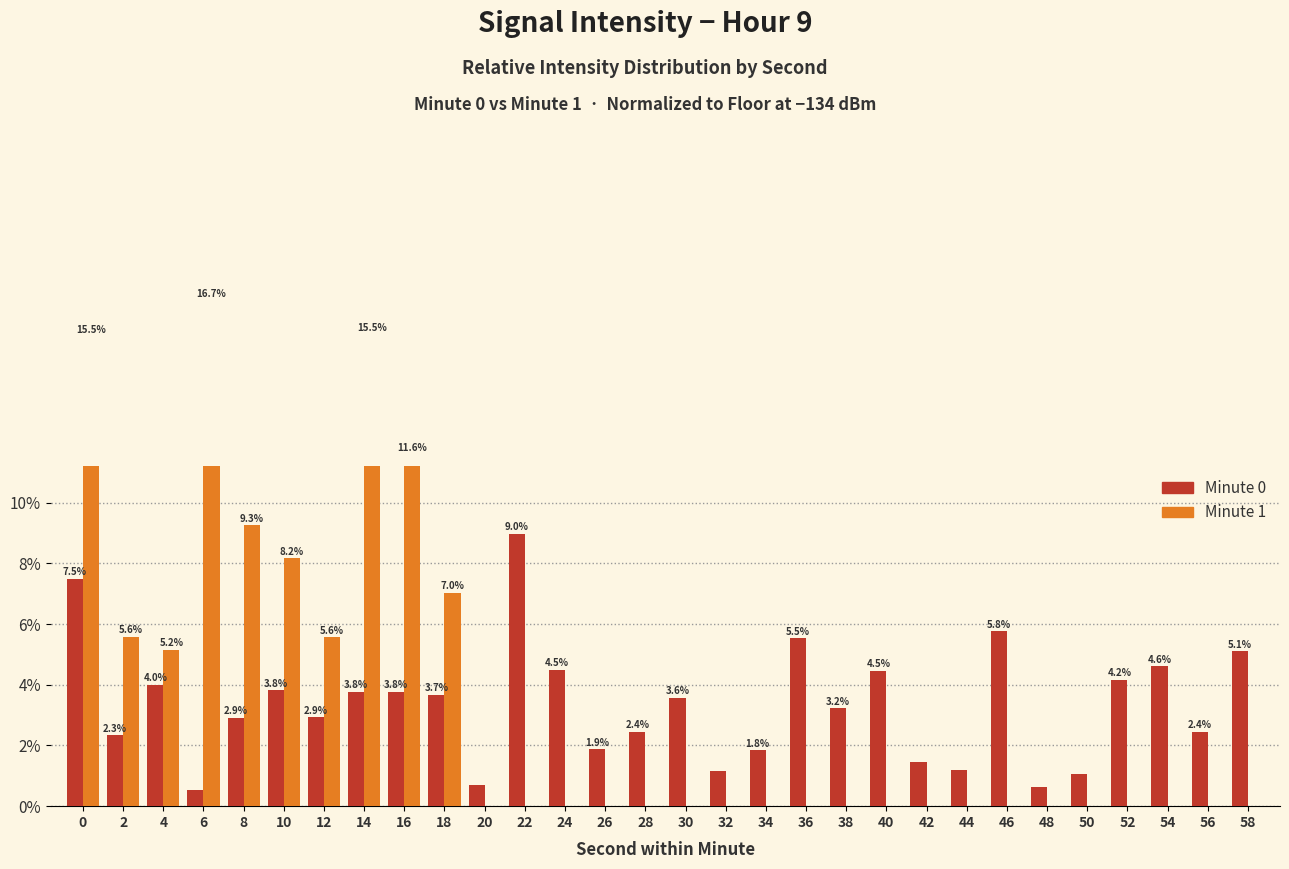

Which series has the widest spread of values?

Minute 1